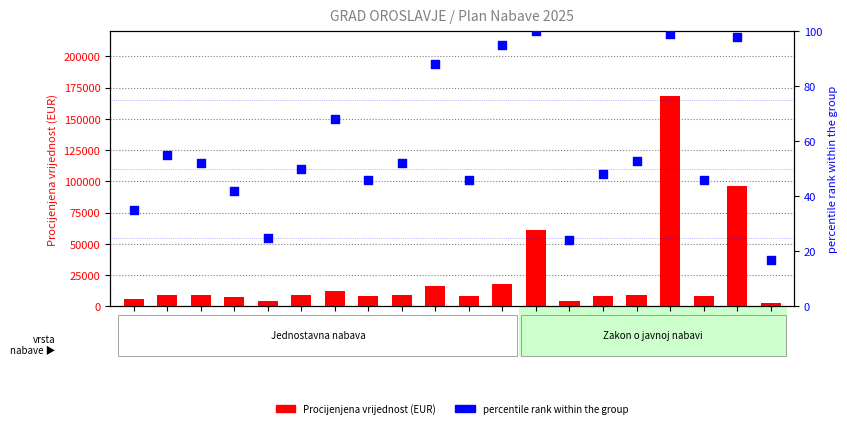

At which category is the sum across all series the highest?

JN17/25